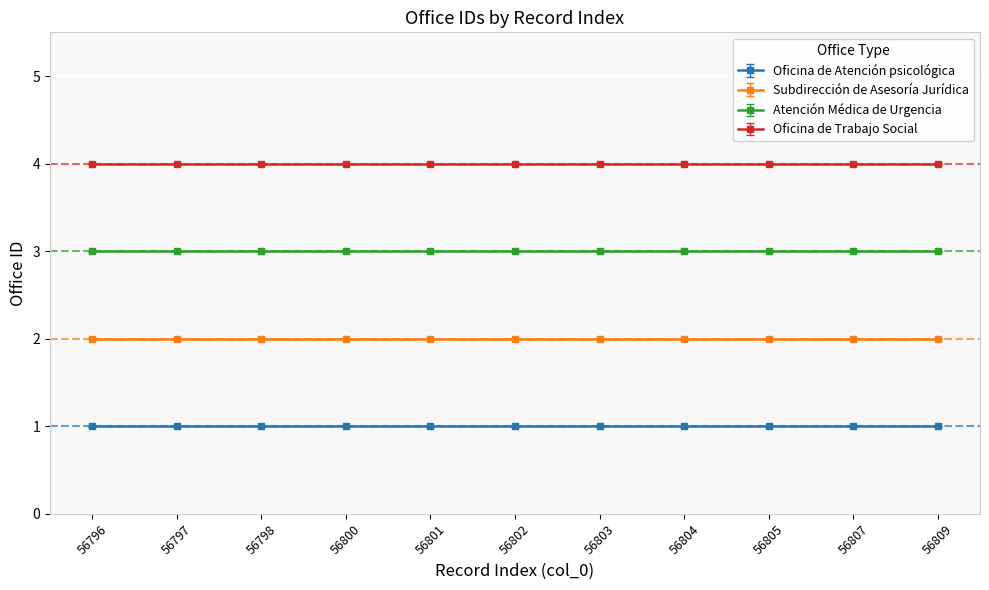

True or false: Subdirección de Asesoría Jurídica has a value of 4 at 56809.

False